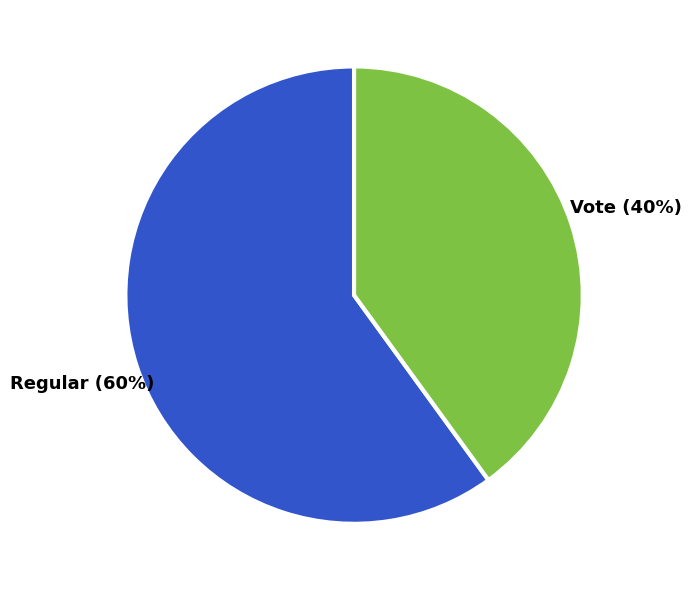

Is there any slice that represents more than half of the pie?

Yes